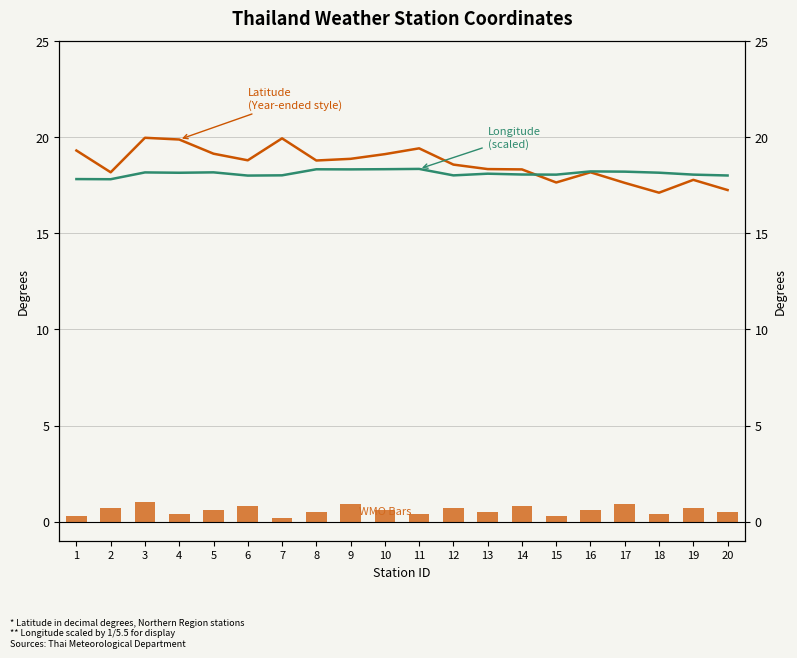

Does the chart contain stacked bars?

No